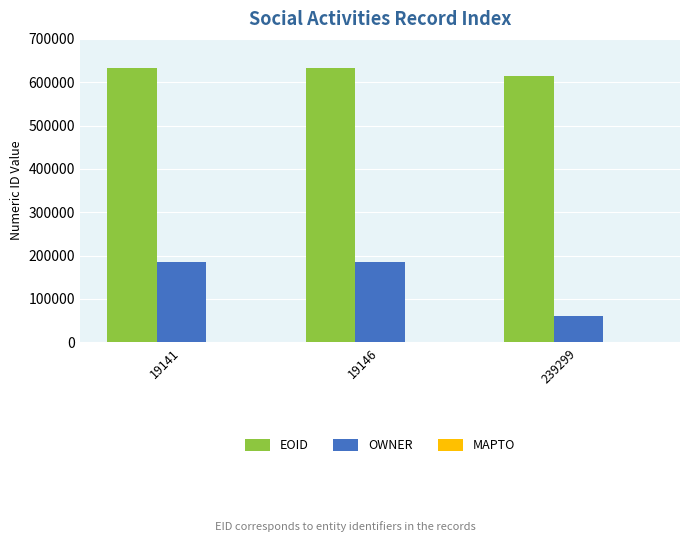

What is the difference between the maximum and minimum values in the OWNER series?

125022